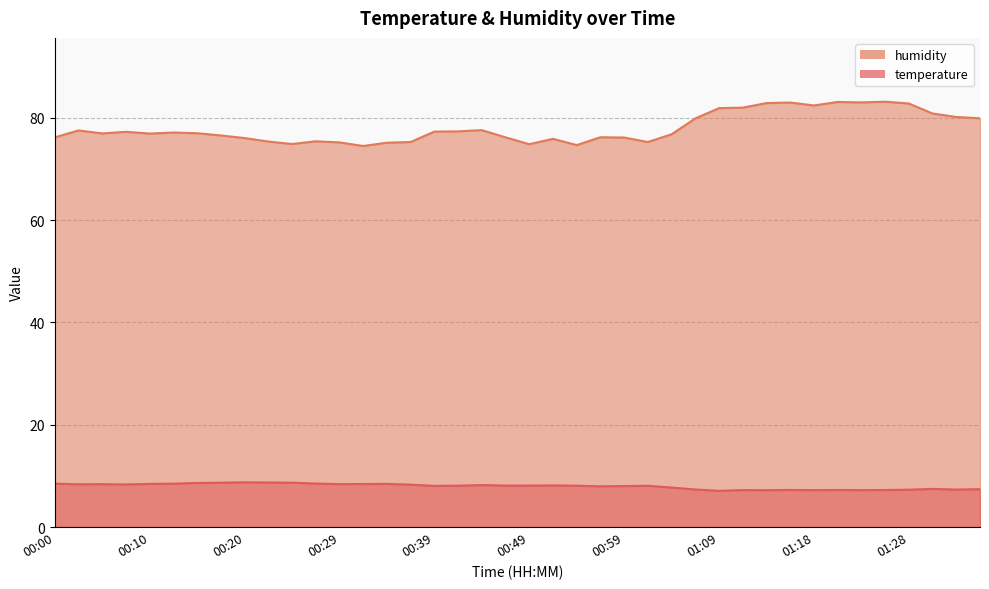

What position from the left is 01:26?

36